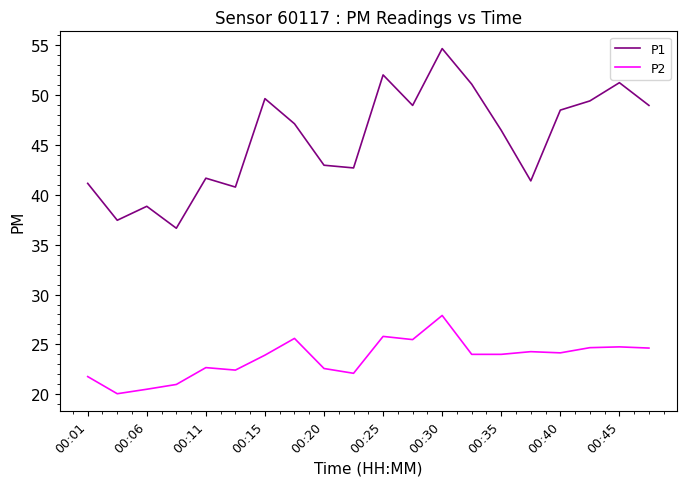

True or false: P2 and P1 cross at least once.

False